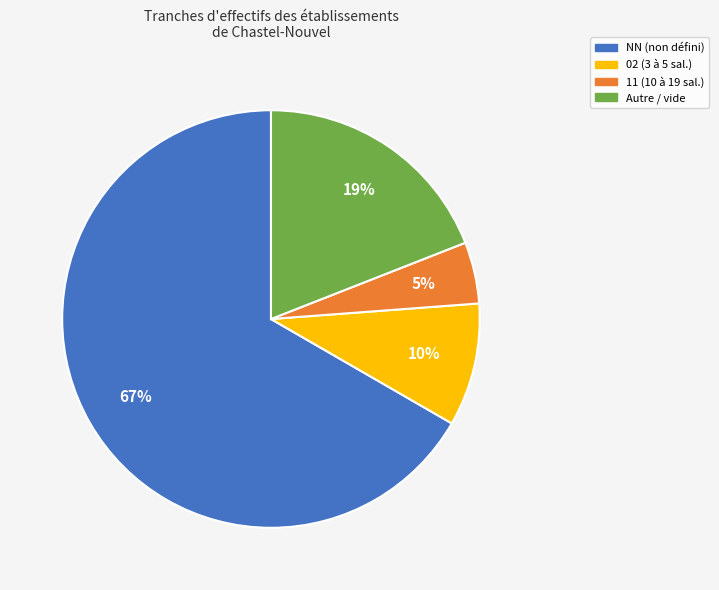

Is there any slice that represents more than half of the pie?

Yes